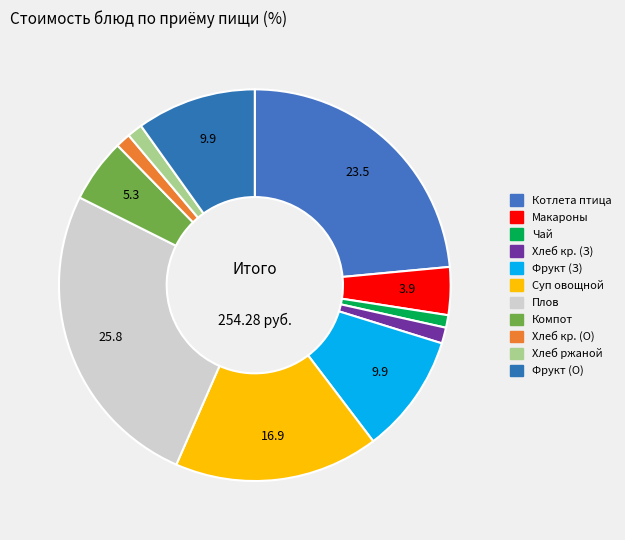

How many segments does this pie chart have?

11